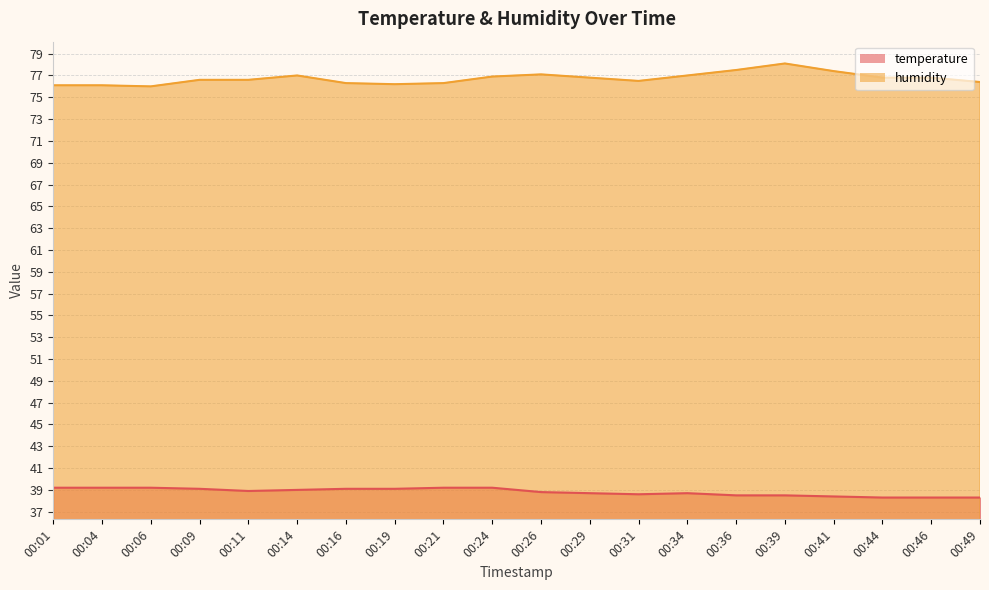

What is the average value of the humidity series?

76.7